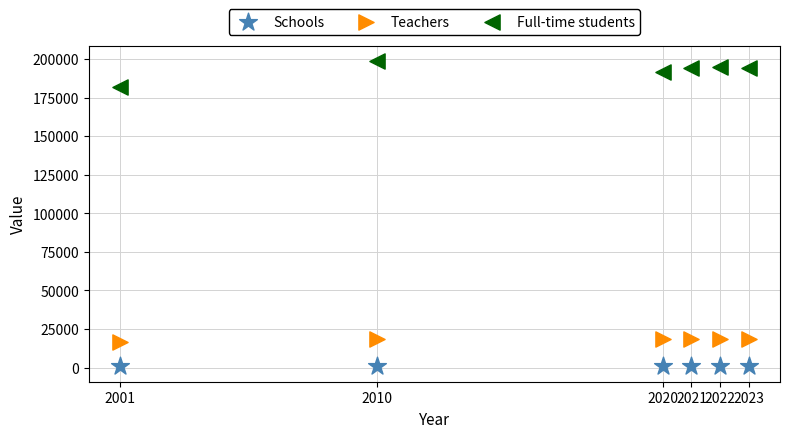

What are all the series names shown in the legend?

Schools, Teachers, Full-time students